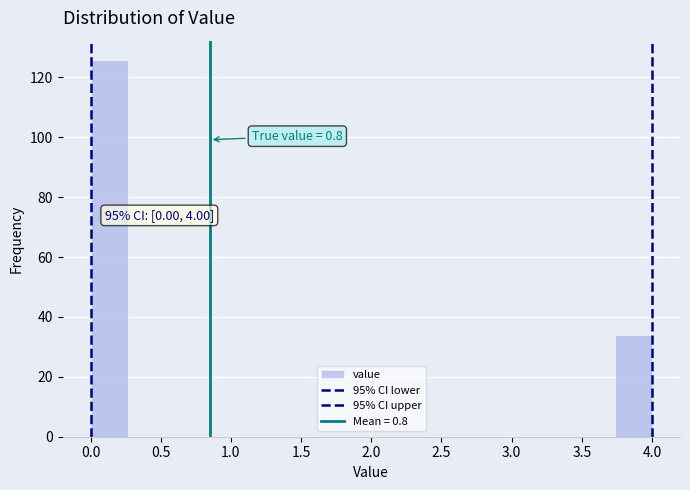

Which range on the x-axis has the tallest bar?

0.00 to 0.25